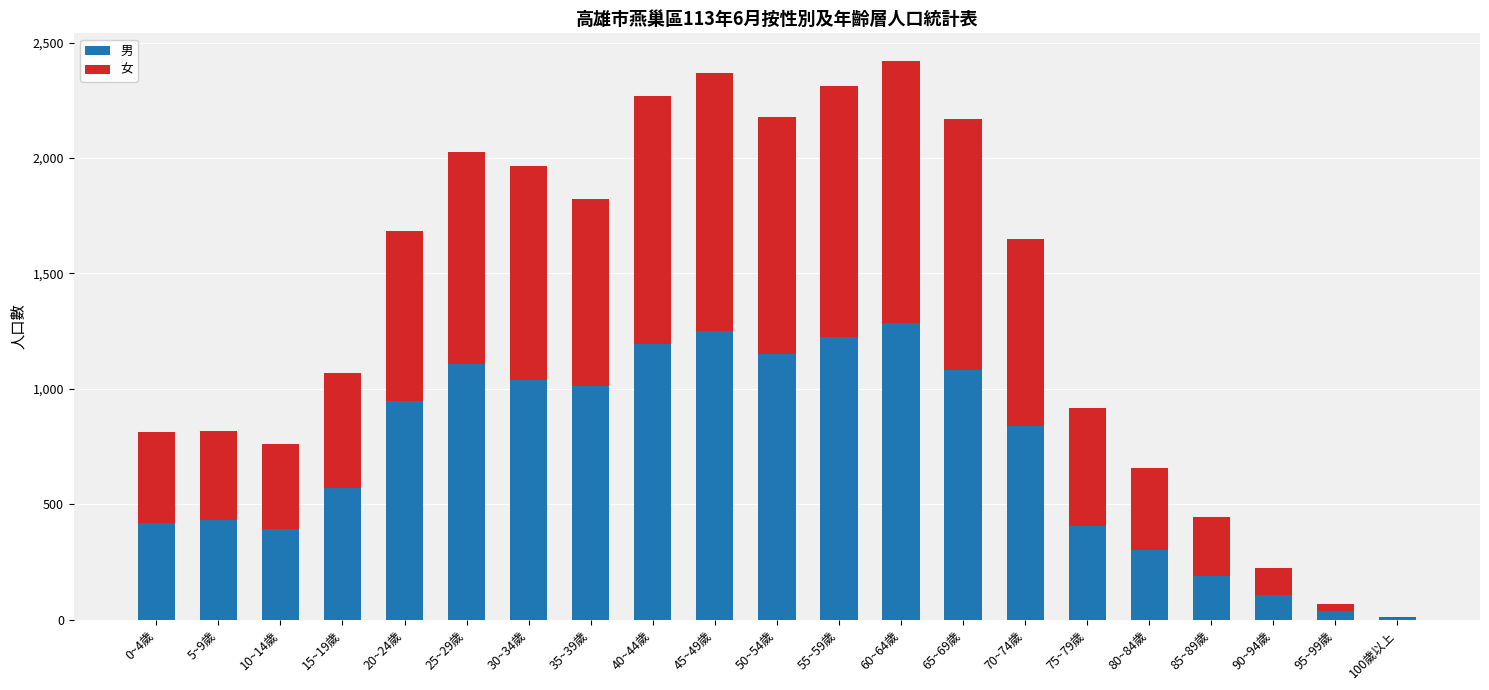

Where is 男 nearest to the value 646?

15~19歲